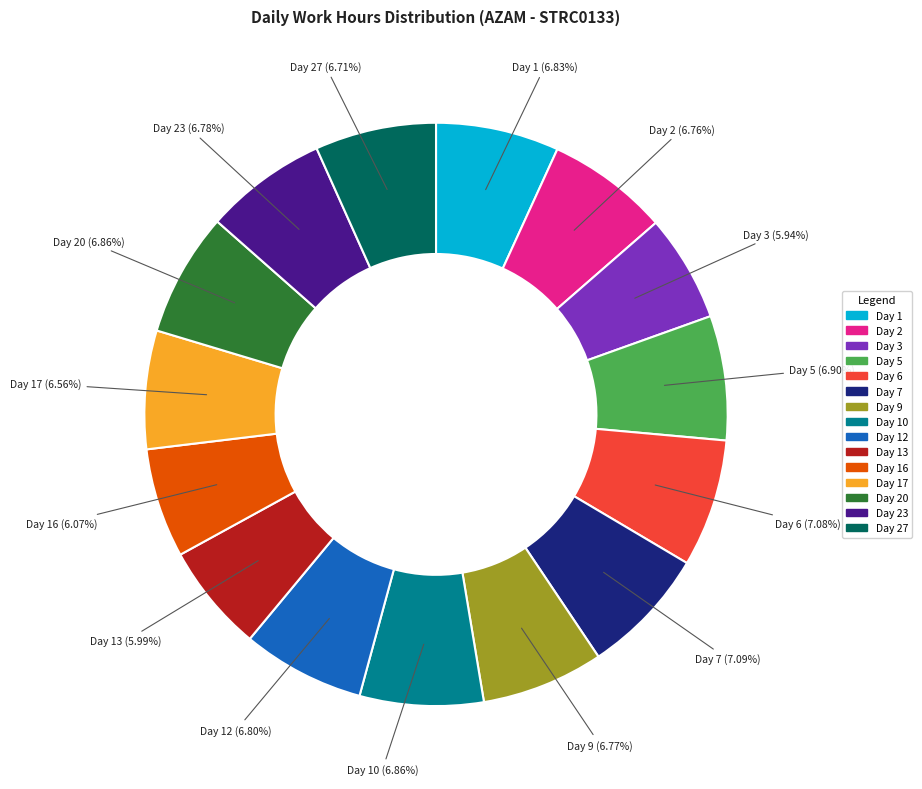

Is there any slice that represents more than half of the pie?

No